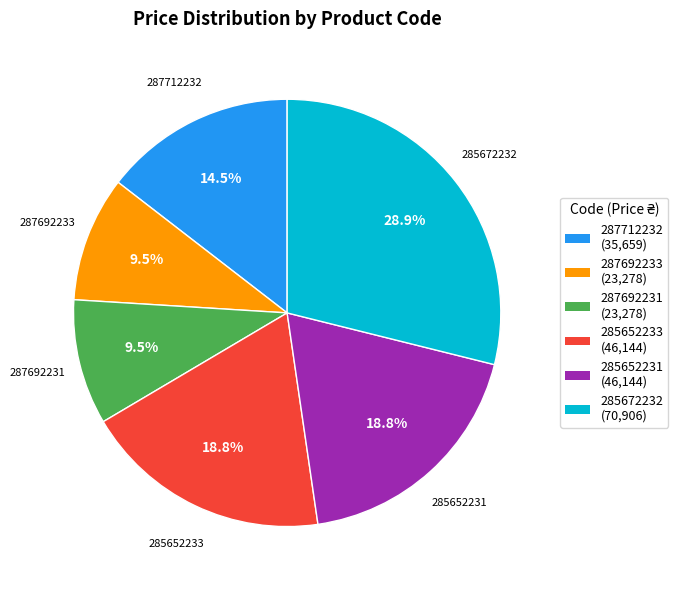

Is the sum of 287692231 and 285652233 greater than half?

No